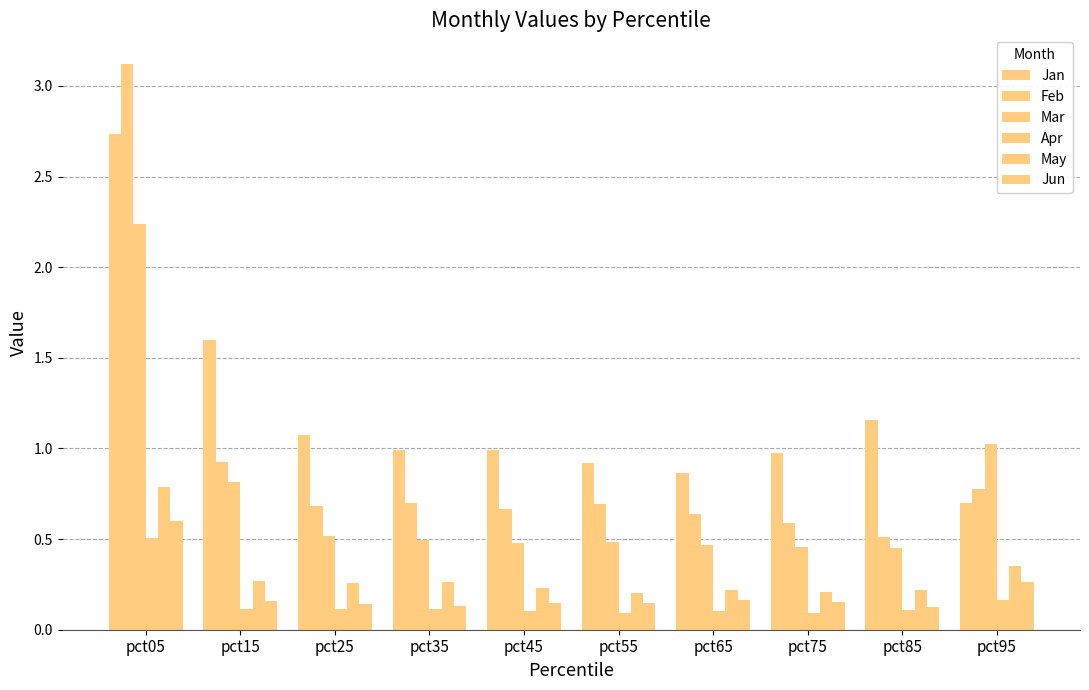

What is the value of the May bar at the 1st from the left?

0.8